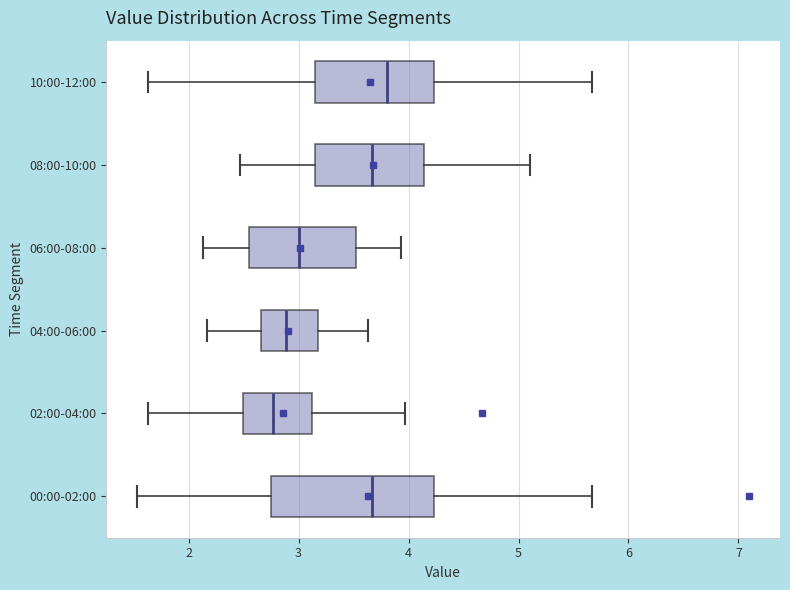

Which box's median line is the furthest to the left?

02:00-04:00